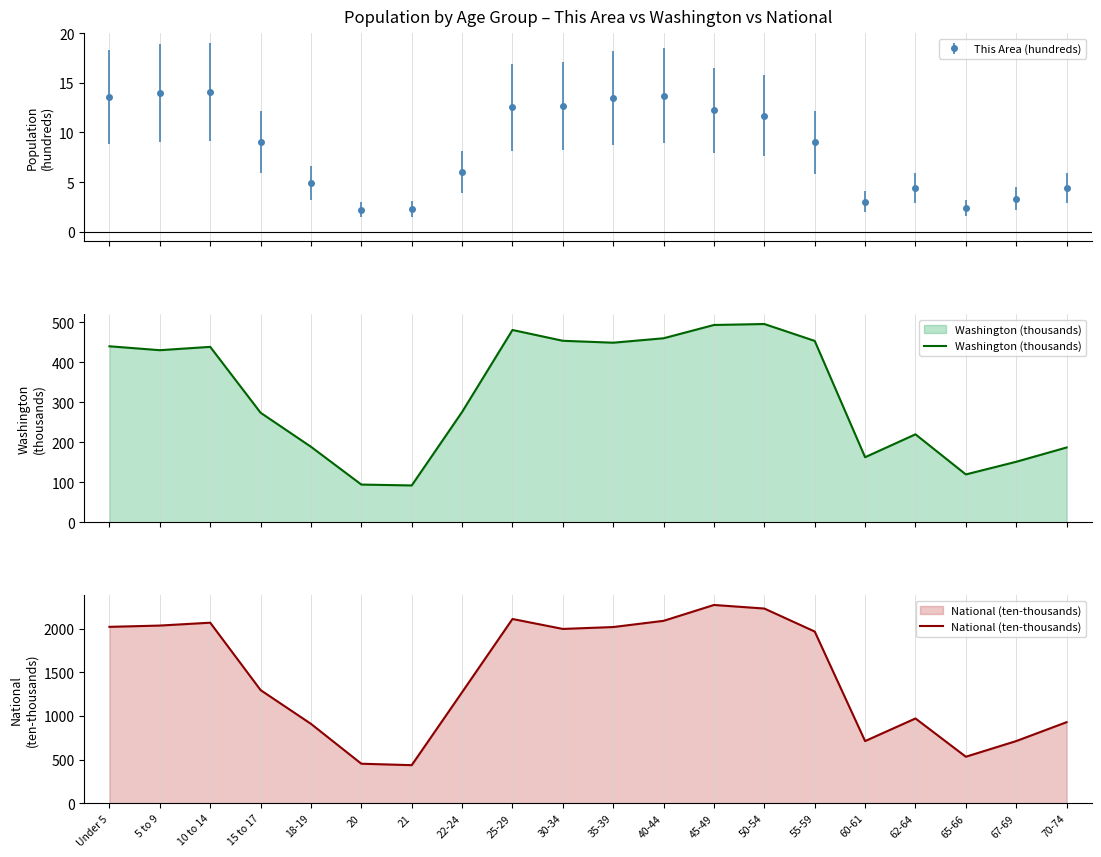

Where is National (ten-thousands) nearest to the value 1353?

15 to 17